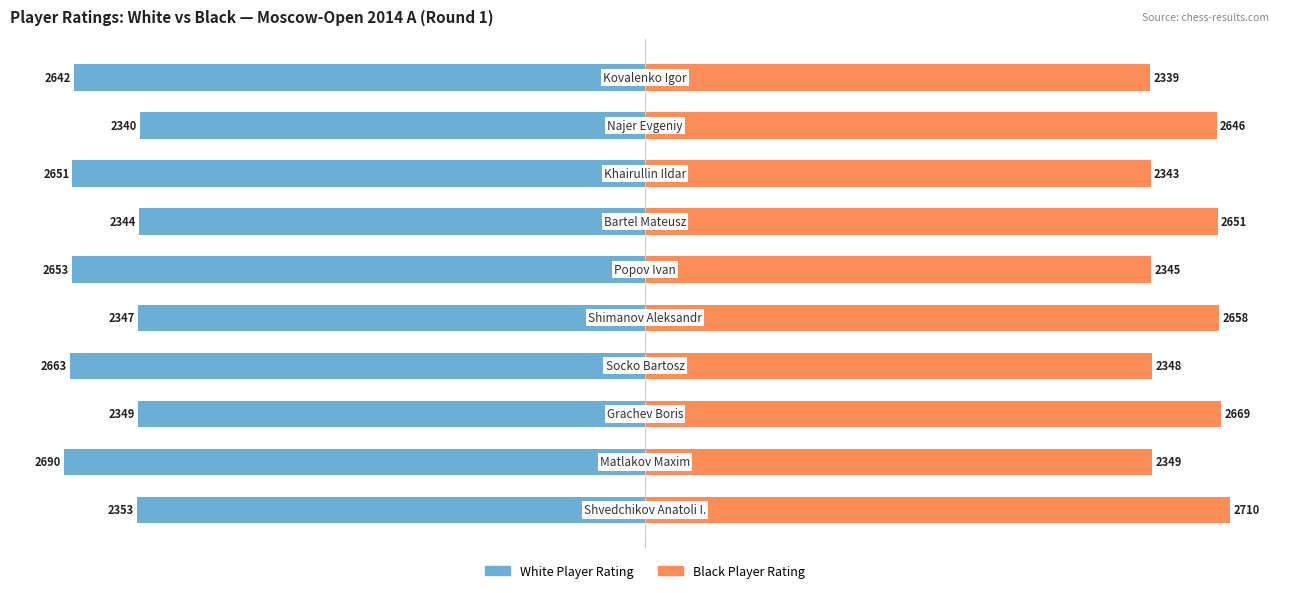

Which series has the largest range (max minus min)?

Black Player Rating